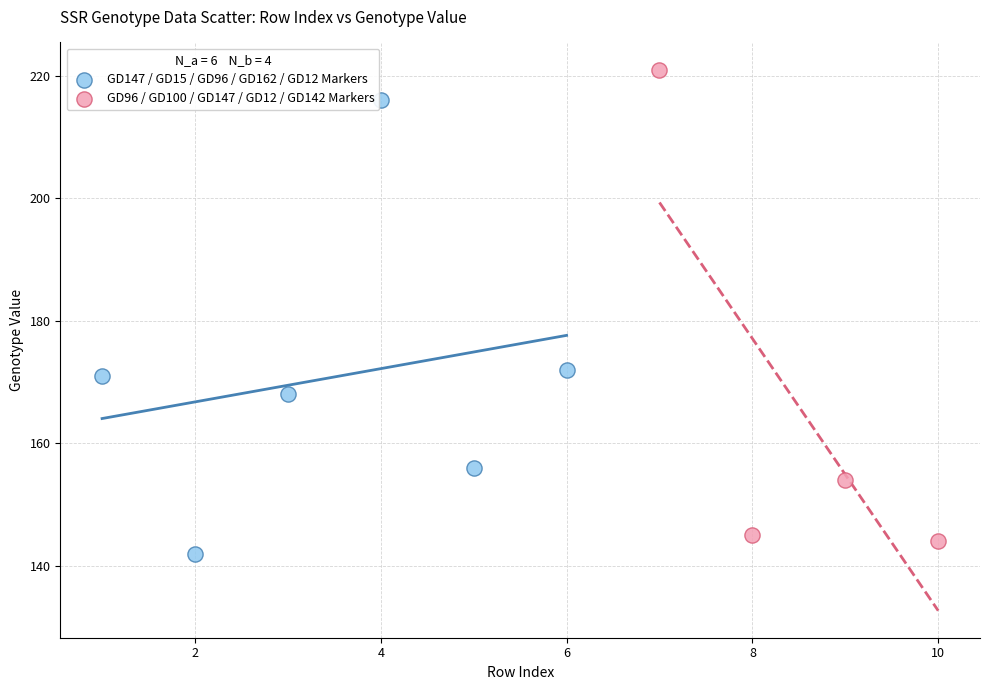

Which series reaches the maximum Y coordinate?

GD96 / GD100 / GD147 / GD12 / GD142 Markers